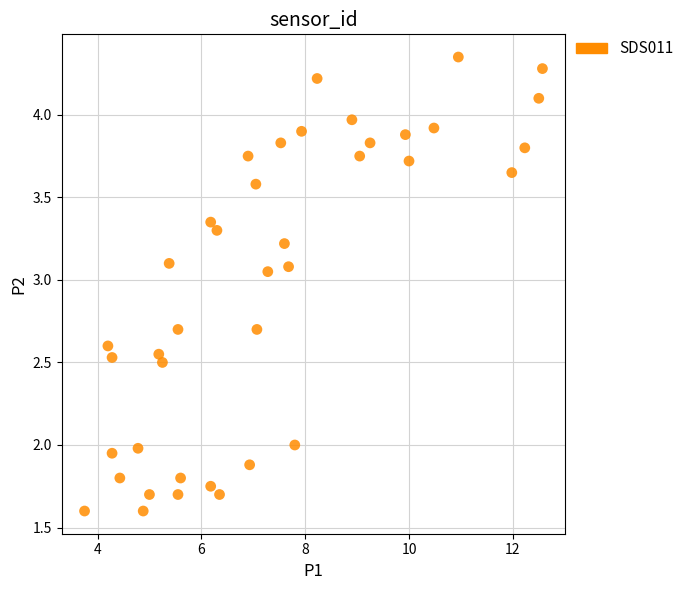

What is the range of X values (max minus min)?

8.8